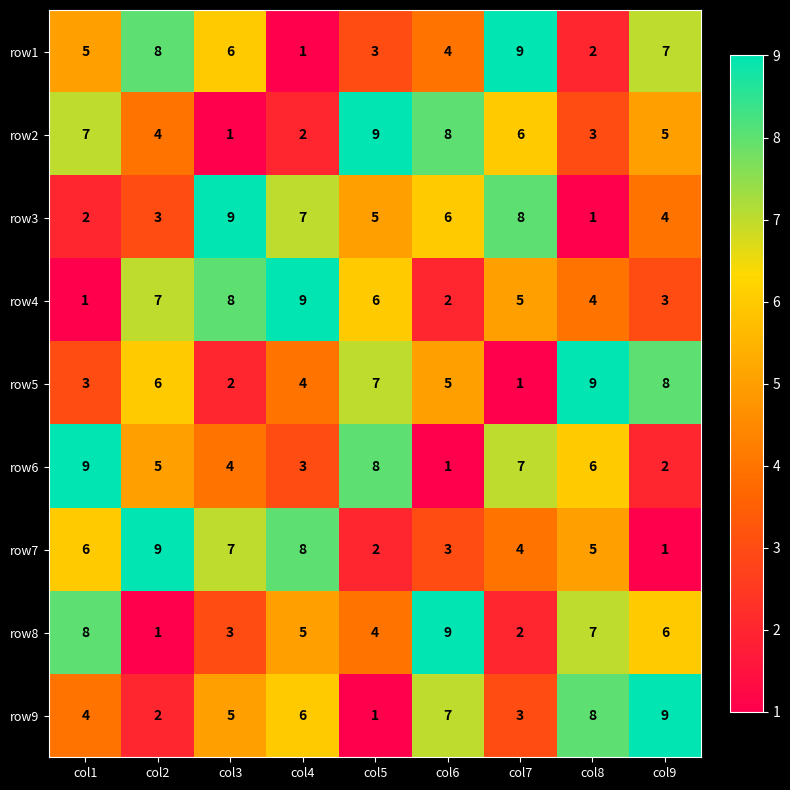

At which label is row5 closest to 5?

col6